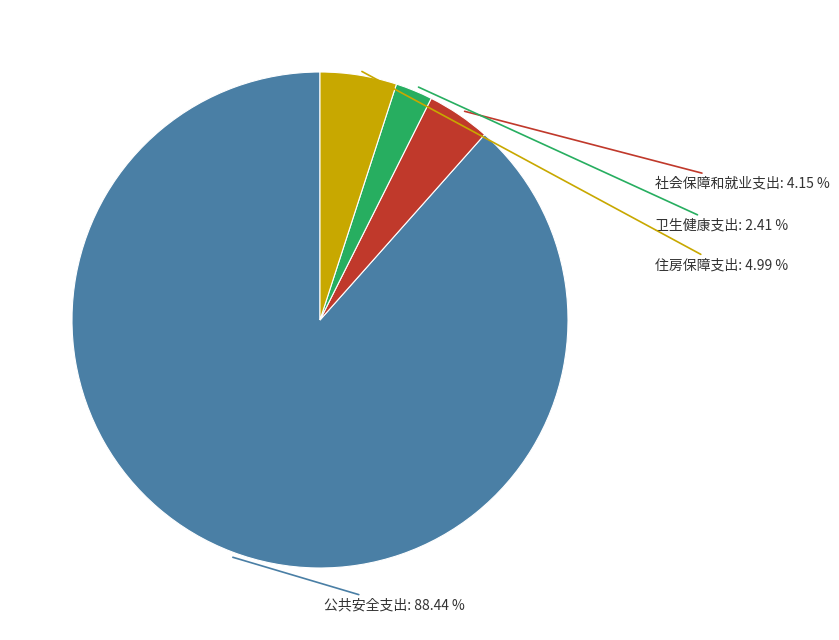

Does any single category account for the majority?

Yes